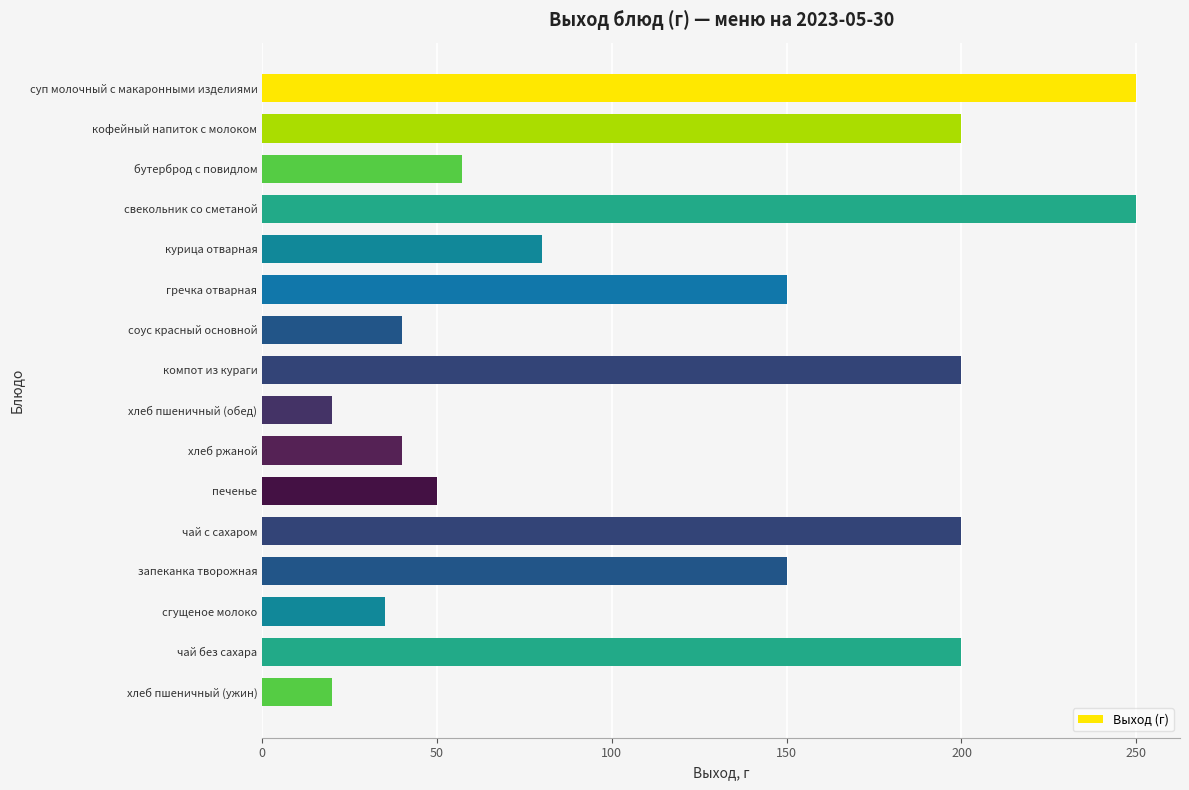

Which has a higher value, чай без сахара or хлеб пшеничный (ужин)?

чай без сахара